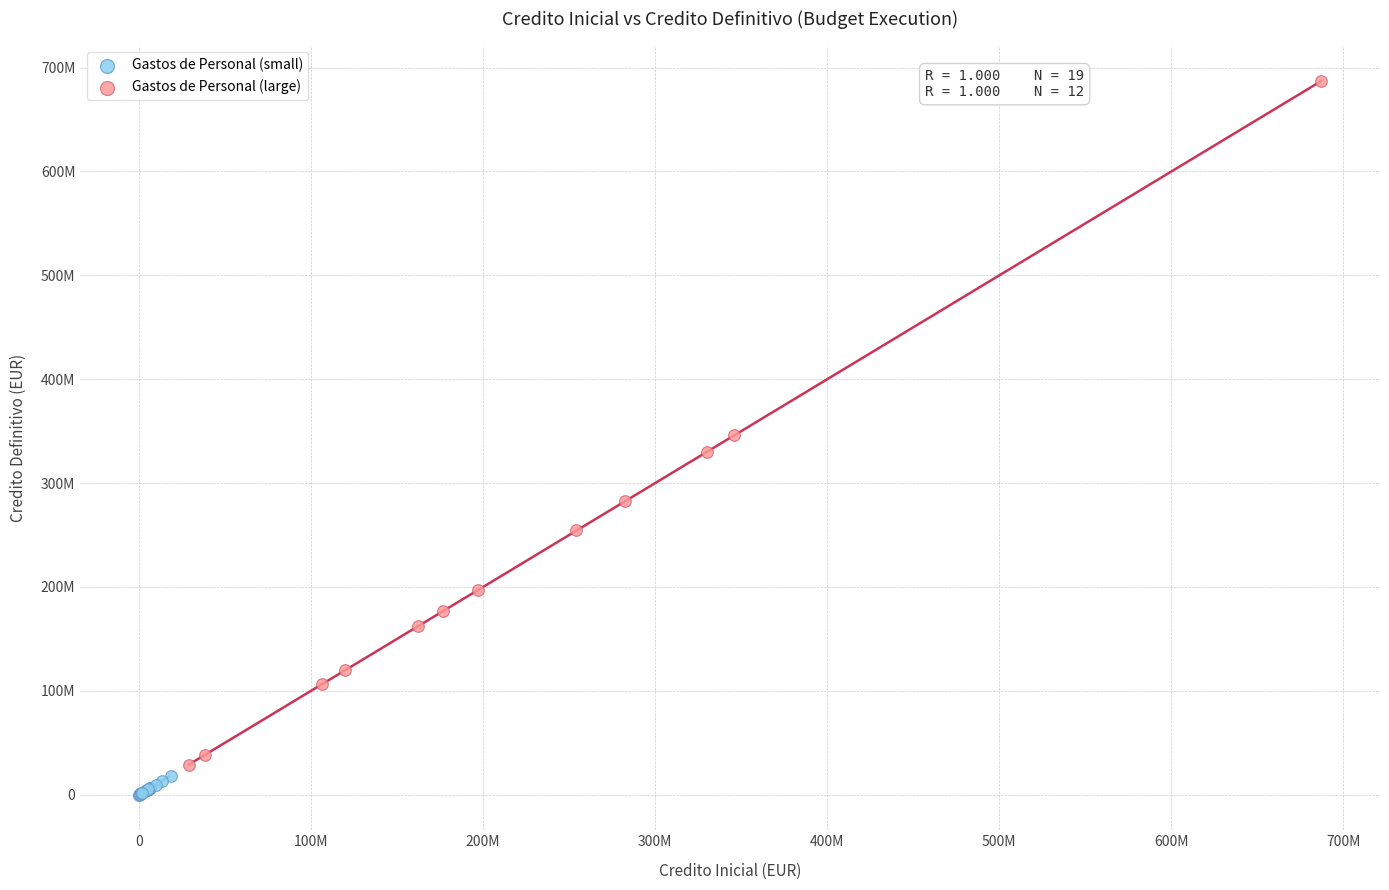

Which series contains the lowest Y value?

Gastos de Personal (small)